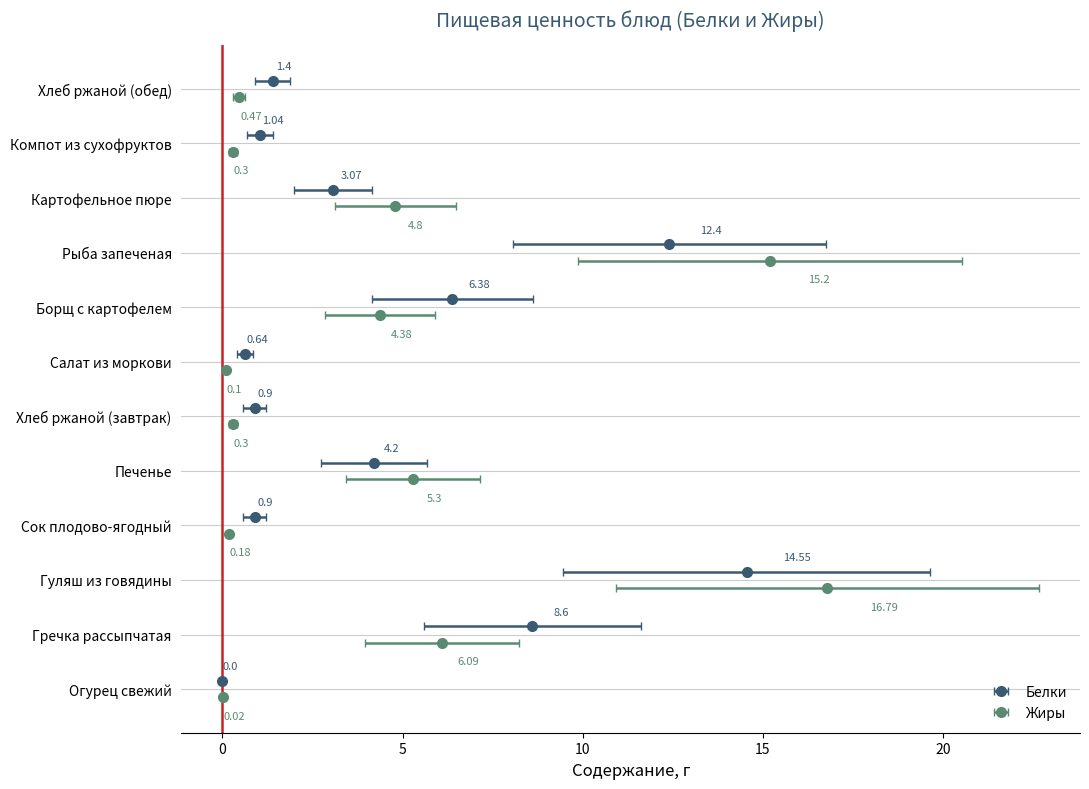

At how many categories does at least one series exceed 9?

2